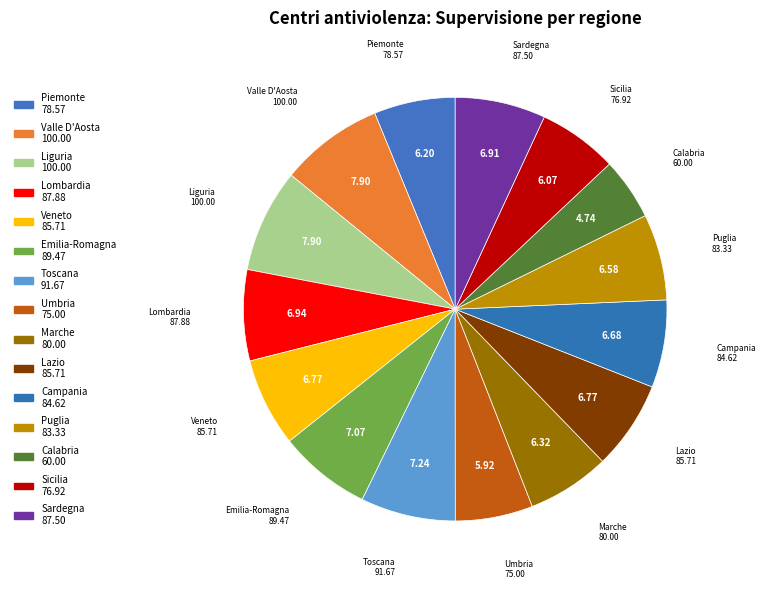

To the nearest percent, what is the average slice percentage?

7%